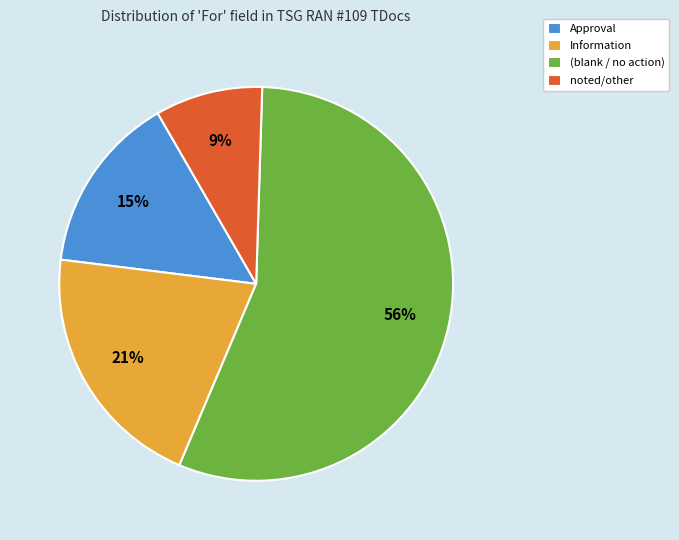

Approximately how many times larger is the value at Approval compared to Information?

0.7